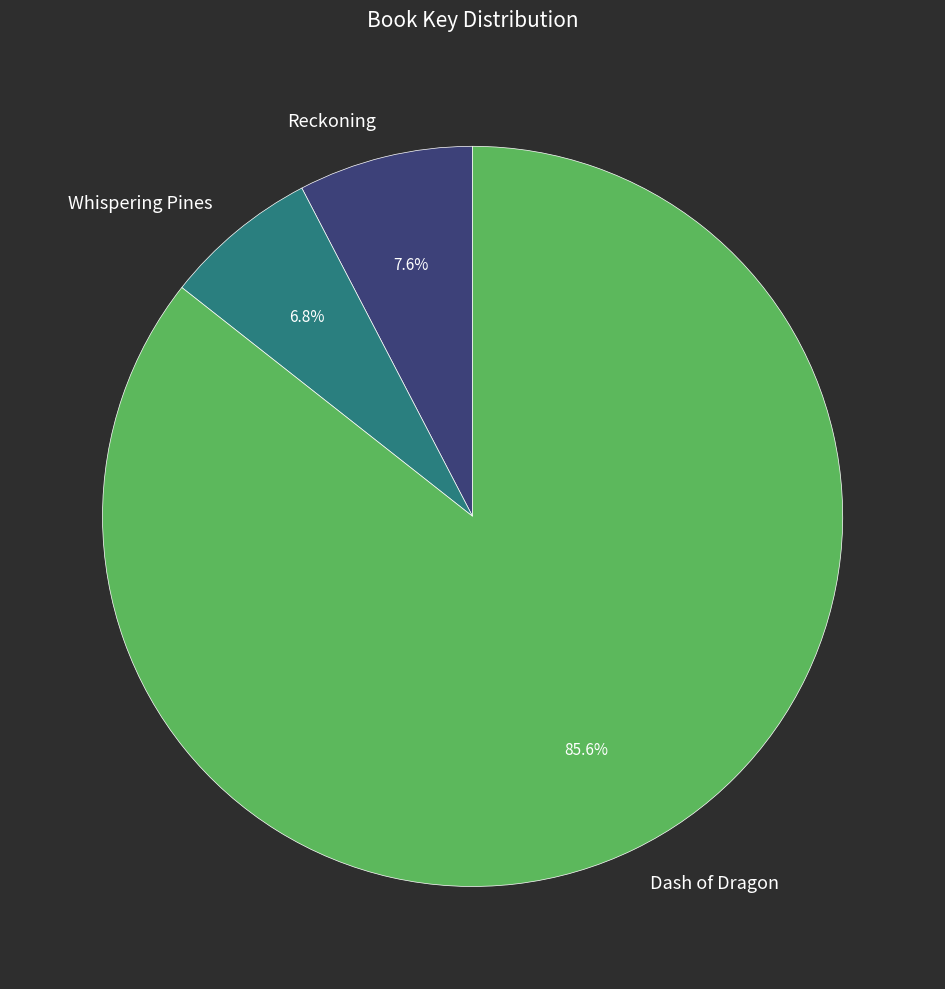

Rank the categories by value from lowest to highest.

Whispering Pines, Reckoning, Dash of Dragon